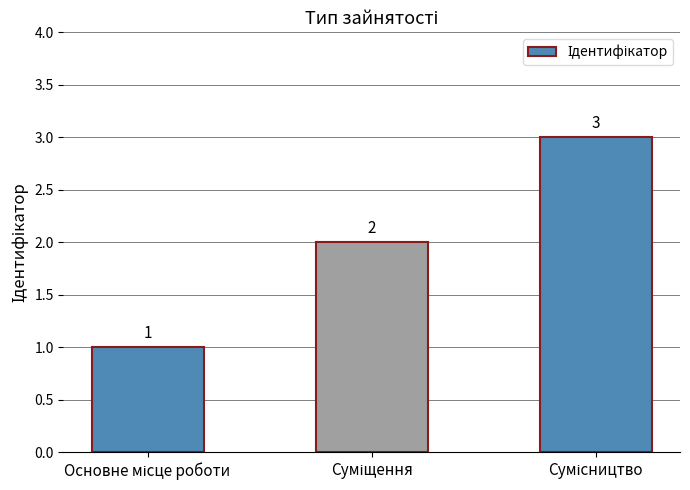

What is the greatest value displayed?

3